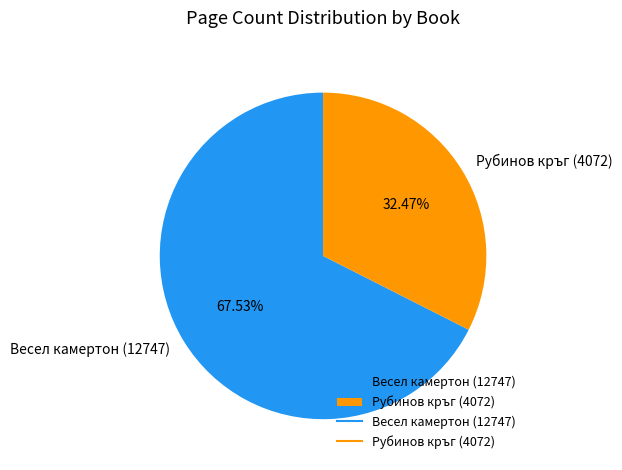

Do Весел камертон (12747) and Рубинов кръг (4072) together represent more than half of the pie?

Yes